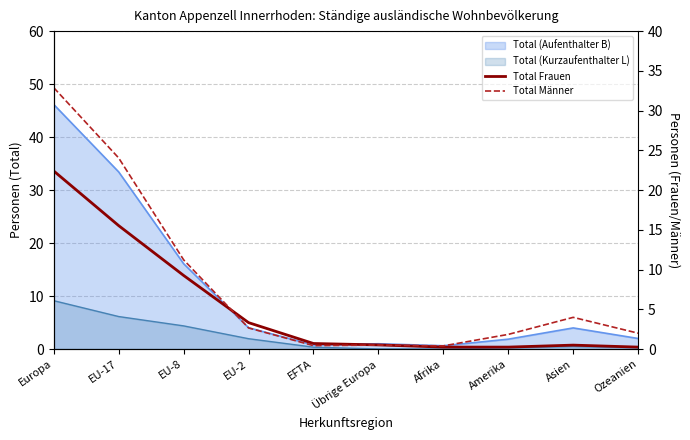

What is the sum of the Total Frauen values at Ozeanien and EFTA?

1.0